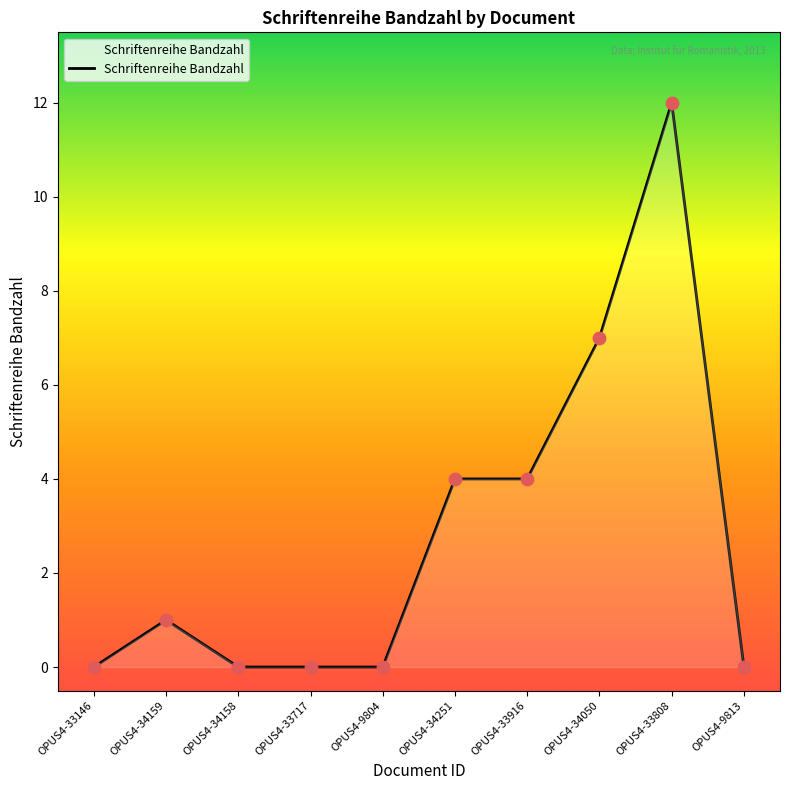

What is the change in value from OPUS4-33146 to OPUS4-34050?

+7